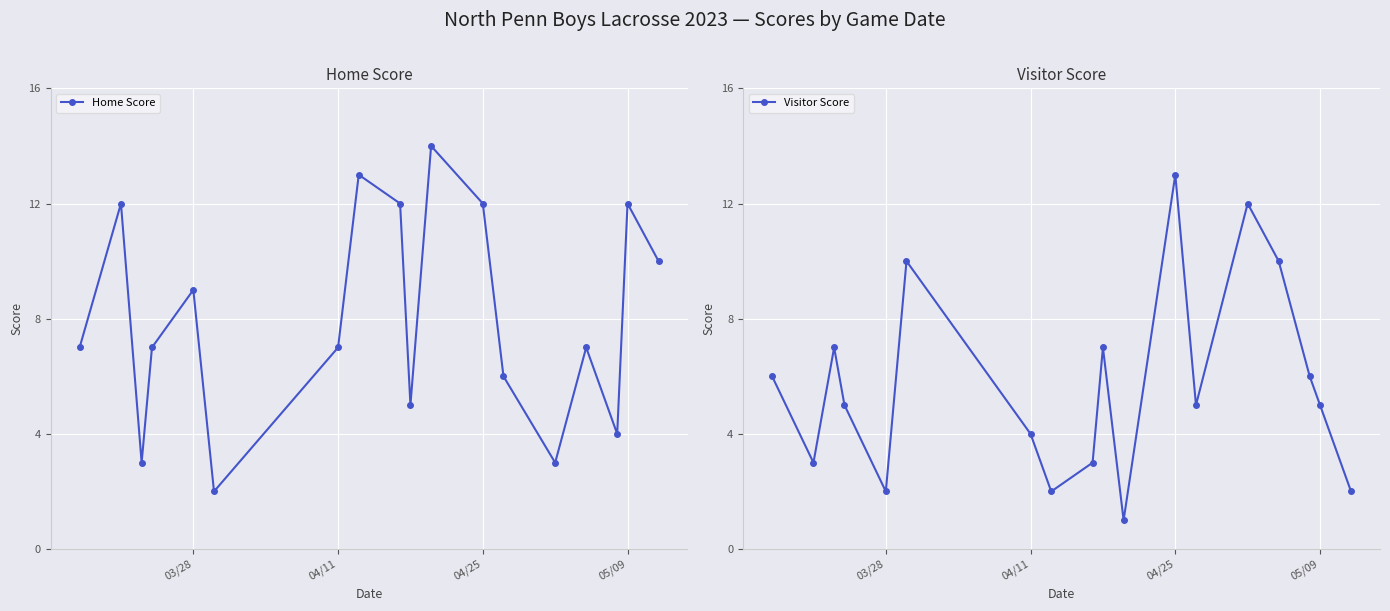

What is the maximum value for Home Score?

14